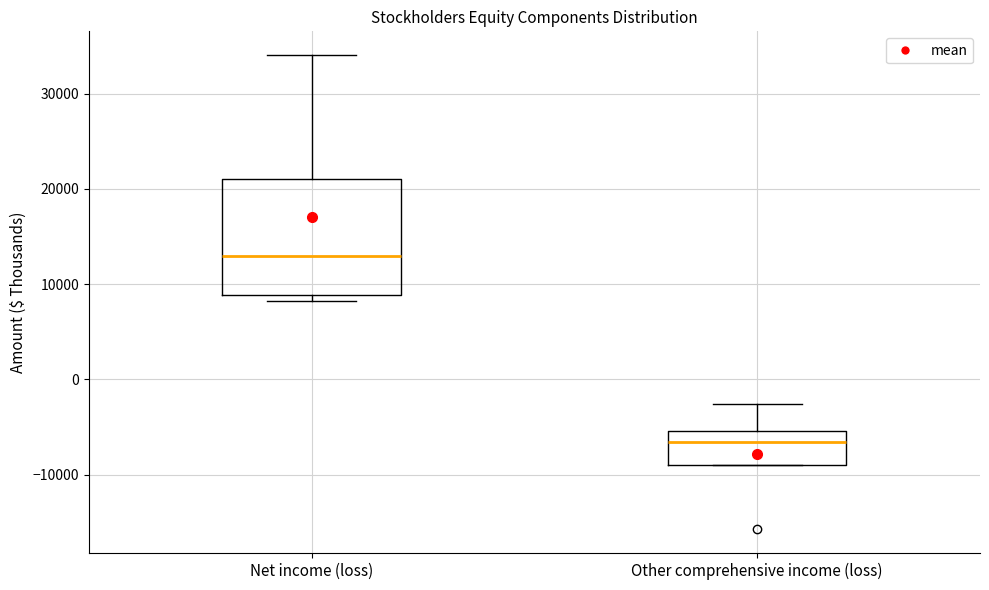

Reading left to right, read every box against the y-axis: the position of its median line, the range the box covers, and the ends of its whiskers. The values are not printed on the chart, so give them approximately, as read against the axis.

Net income (loss): median 13000, box 9000 to 21000, whiskers 8000 to 34000
Other comprehensive income (loss): median -7000, box -9000 to -5000, whiskers -9000 to -3000